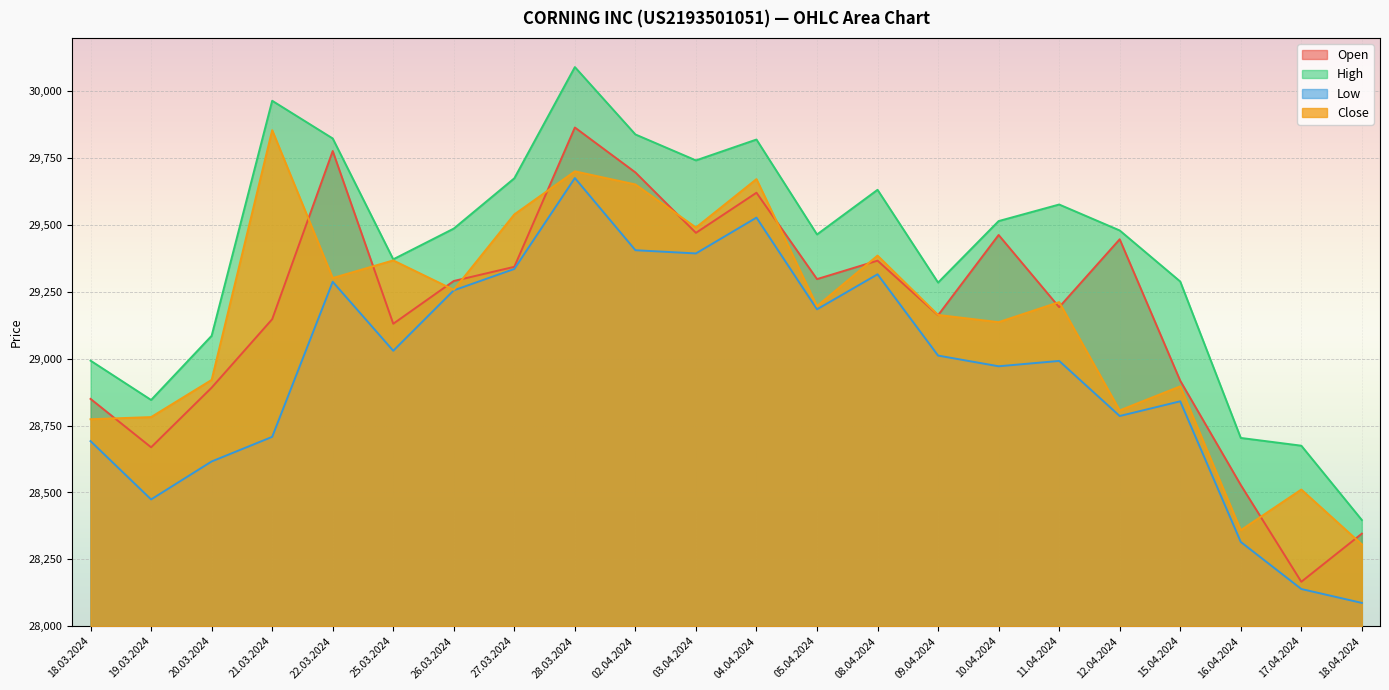

Where is the first local maximum for High?

21.03.2024